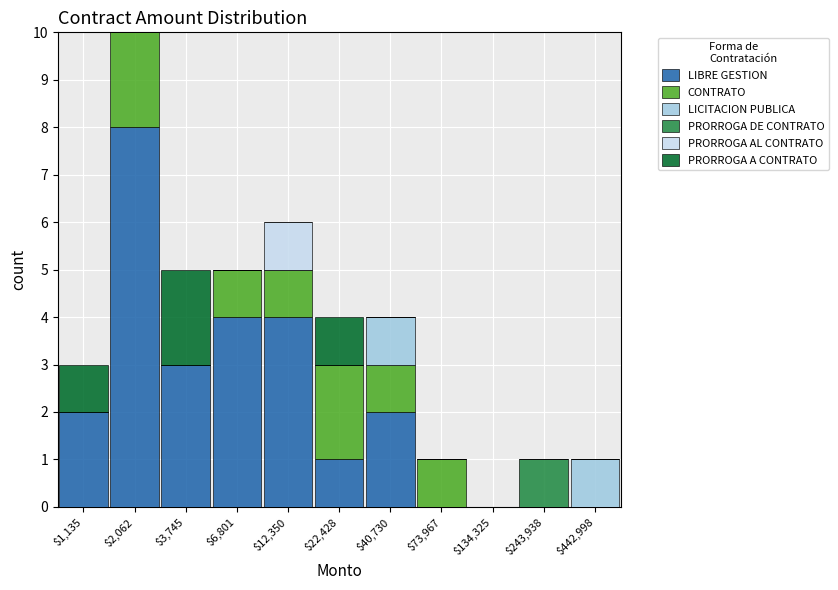

Which category has the highest value in the LIBRE GESTION series?

$2,062